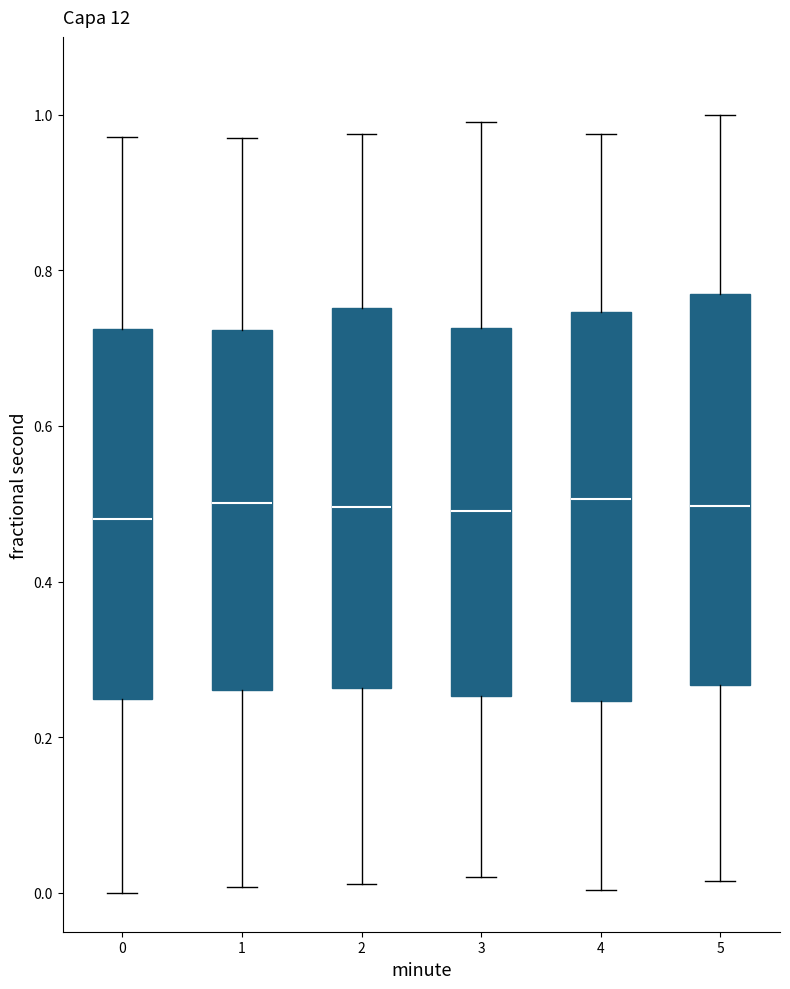

Reading left to right, transcribe this box plot: for each box, give where its median line is, the range the box spans, and where its two whiskers end, as read against the y-axis. The values are not printed on the chart, so give them approximately, as read against the axis.

0: median 0.48, box 0.24 to 0.72, whiskers 0.00 to 0.98
1: median 0.50, box 0.26 to 0.72, whiskers 0.00 to 0.98
2: median 0.50, box 0.26 to 0.76, whiskers 0.02 to 0.98
3: median 0.50, box 0.26 to 0.72, whiskers 0.02 to 1.00
4: median 0.50, box 0.24 to 0.74, whiskers 0.00 to 0.98
5: median 0.50, box 0.26 to 0.76, whiskers 0.02 to 1.00